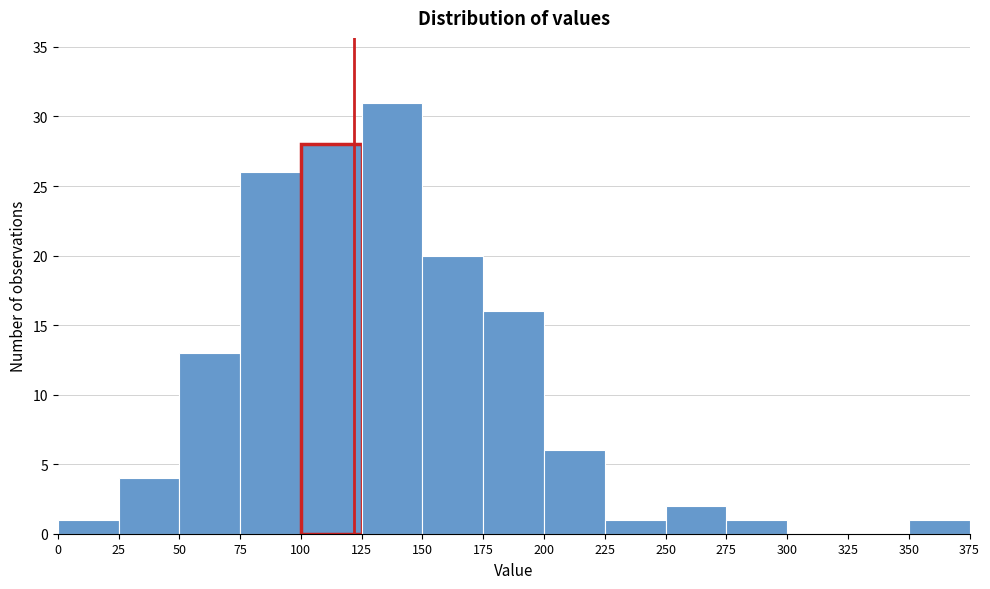

Reading left to right, transcribe this chart: for each bar, give the range it covers on the x-axis and its height. The values are not printed on the chart, so give them approximately, as read against the axis.

0 to 25: 1
25 to 50: 4
50 to 75: 13
75 to 100: 26
100 to 125: 28
125 to 150: 31
150 to 175: 20
175 to 200: 16
200 to 225: 6
225 to 250: 1
250 to 275: 2
275 to 300: 1
300 to 325: 0
325 to 350: 0
350 to 375: 1